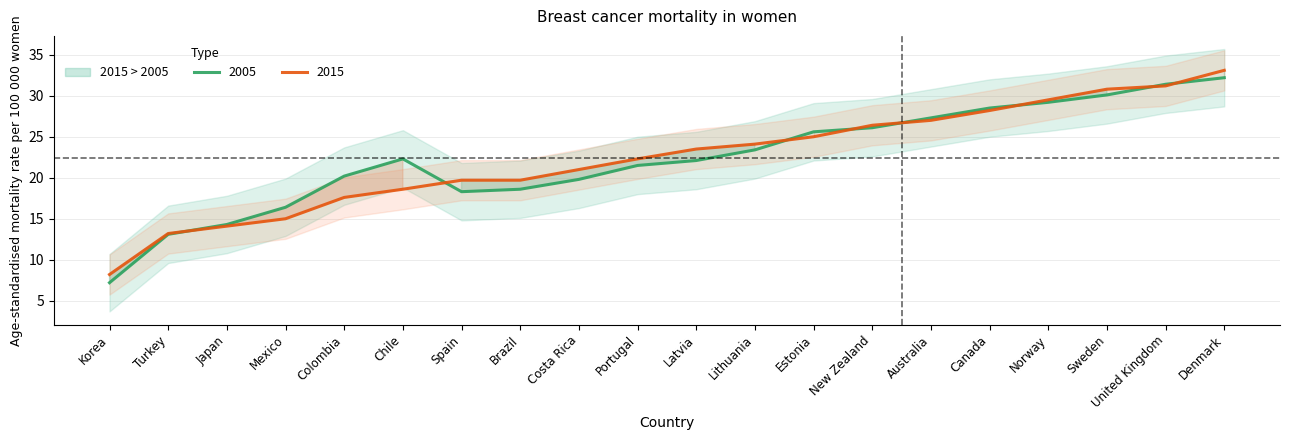

What position from the right is Turkey?

19